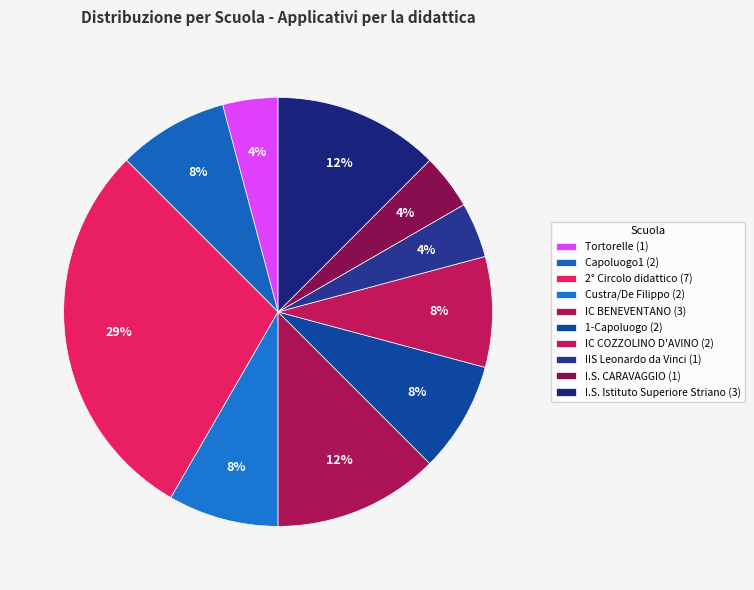

Is it true that IC BENEVENTANO is 12% of the pie?

True